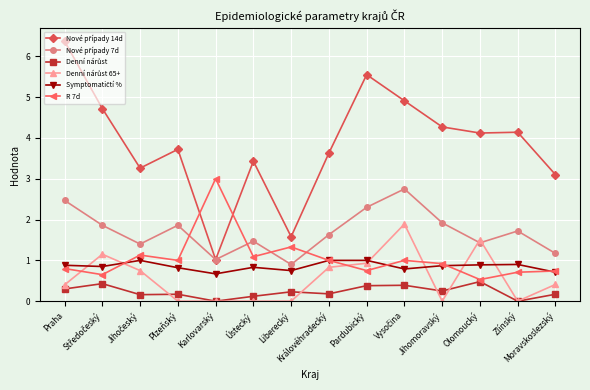

What is the value of the R 7d point at the 12th from the left?

0.5